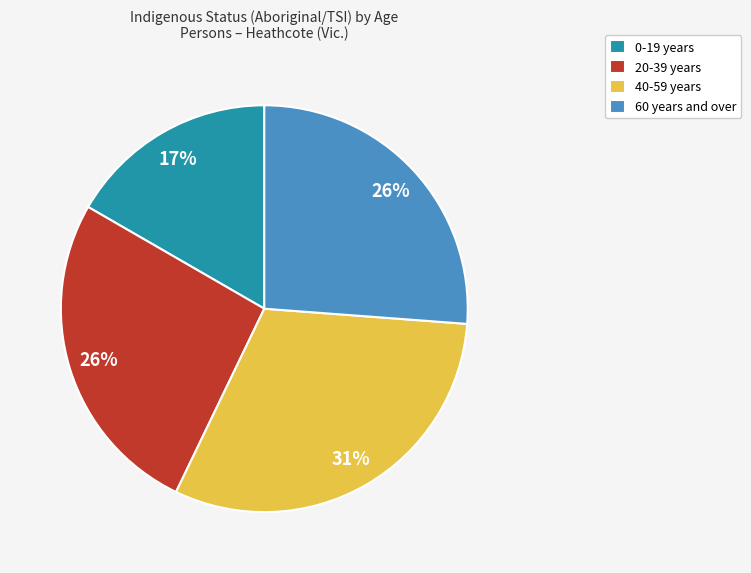

Is it true that 60 years and over is 12% of the pie?

False